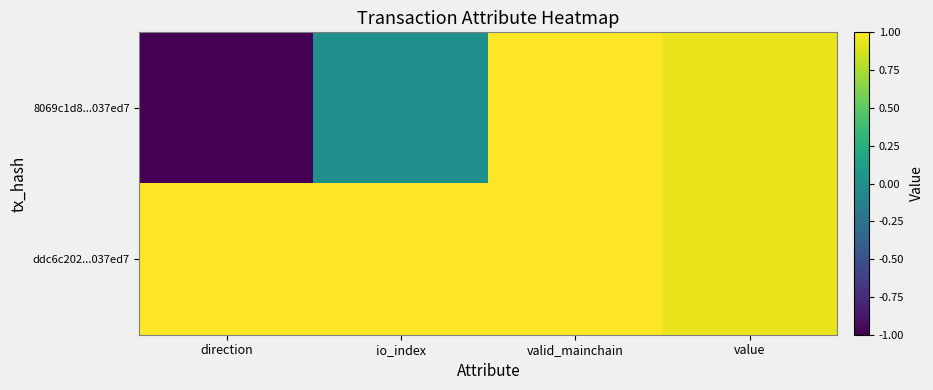

What is the maximum value shown in the chart?

1.0